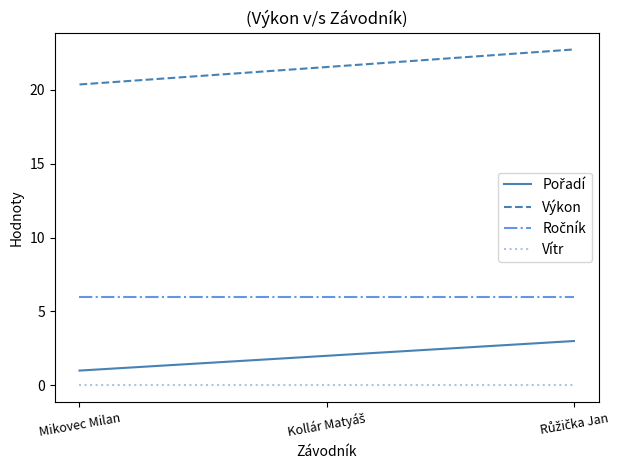

Which series has the largest total across all categories?

Výkon